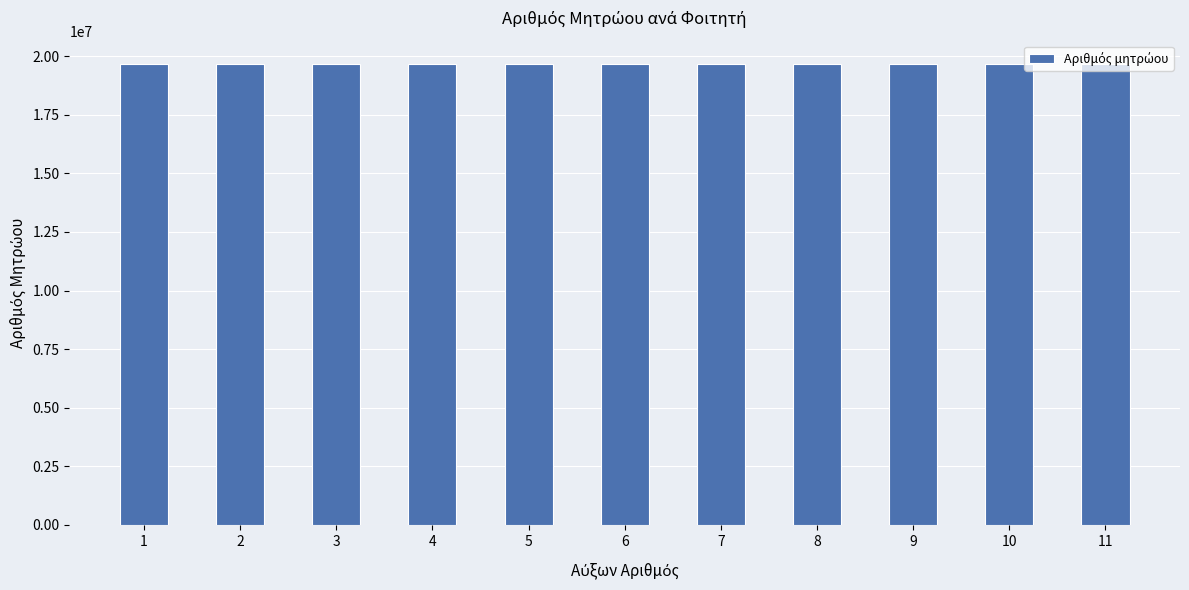

Where does the data first go above 19678358?

1